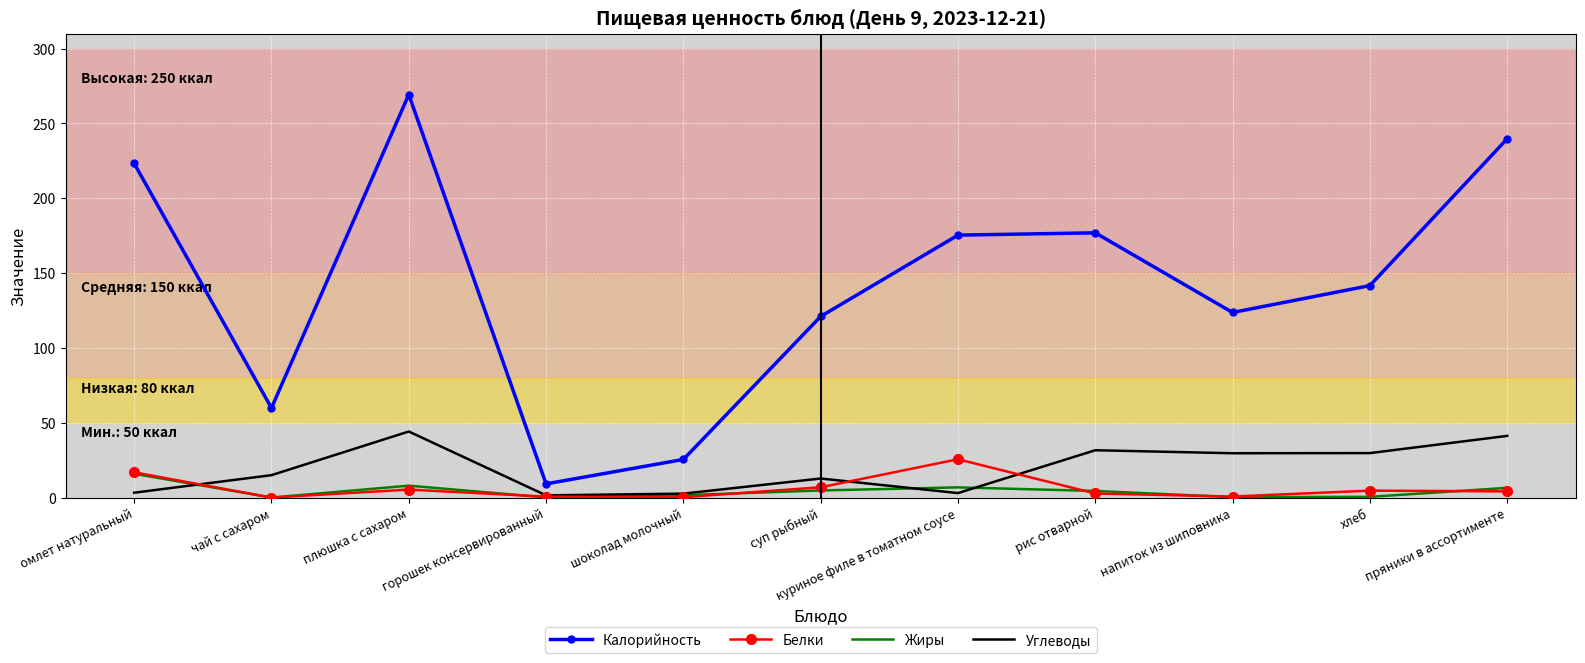

What is the highest value of the Жиры series?

15.9